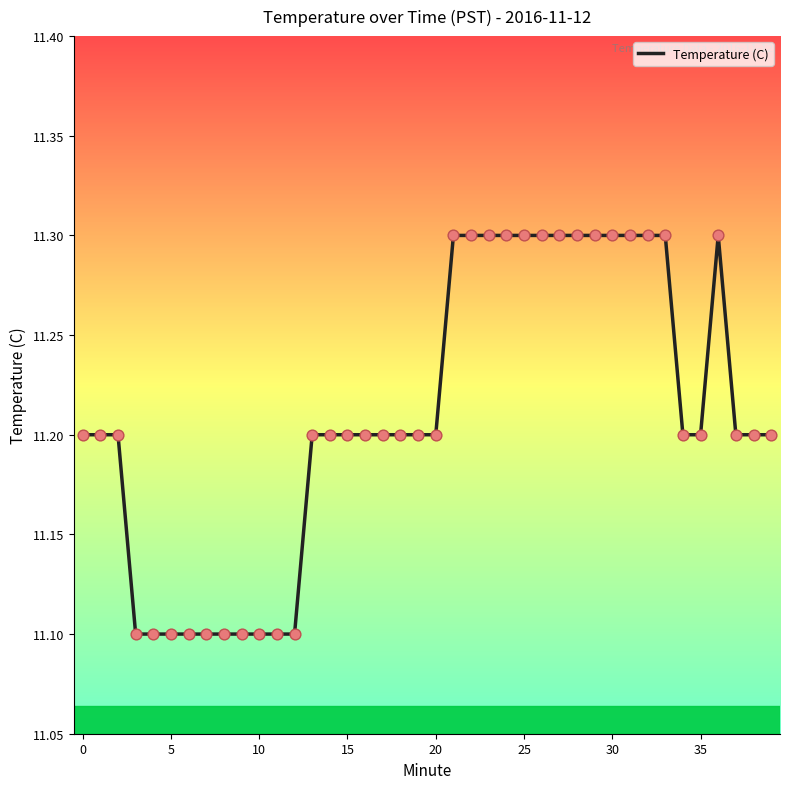

What is the maximum value shown in the chart?

11.3